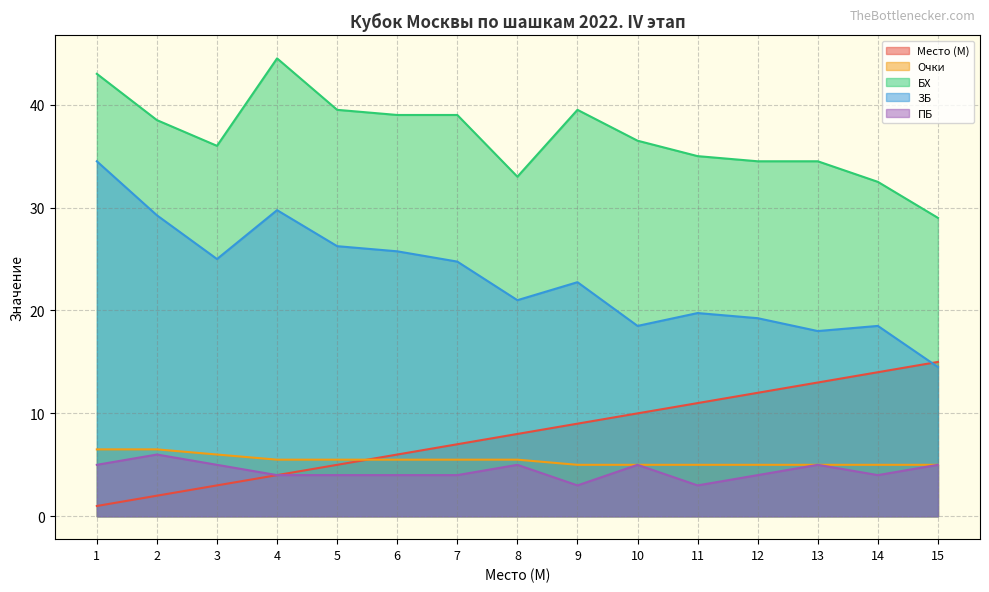

Is the value of БХ at 8 greater than the value of ПБ at 9?

Yes